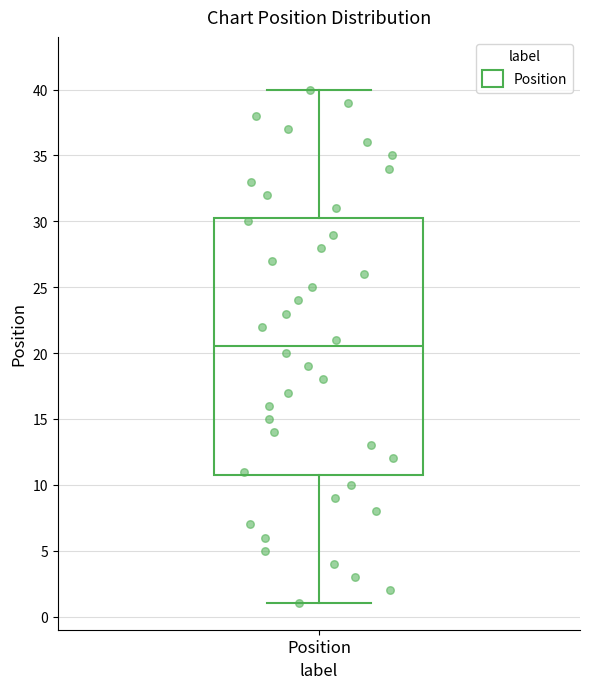

Read this box plot against the y-axis: the position of the median line, the range covered by the box, and the ends of both whiskers. The values are not printed on the chart, so give them approximately, as read against the axis.

median 20.5, box 11.0 to 30.5, whiskers 1.0 to 40.0